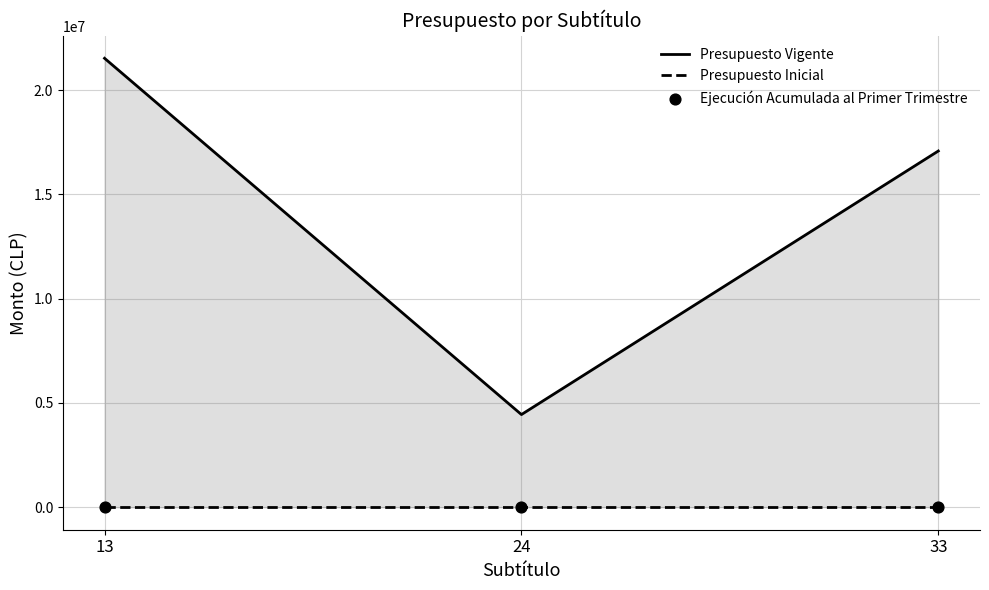

What are all the series names shown in the legend?

Presupuesto Vigente, Presupuesto Inicial, Ejecución Acumulada al Primer Trimestre